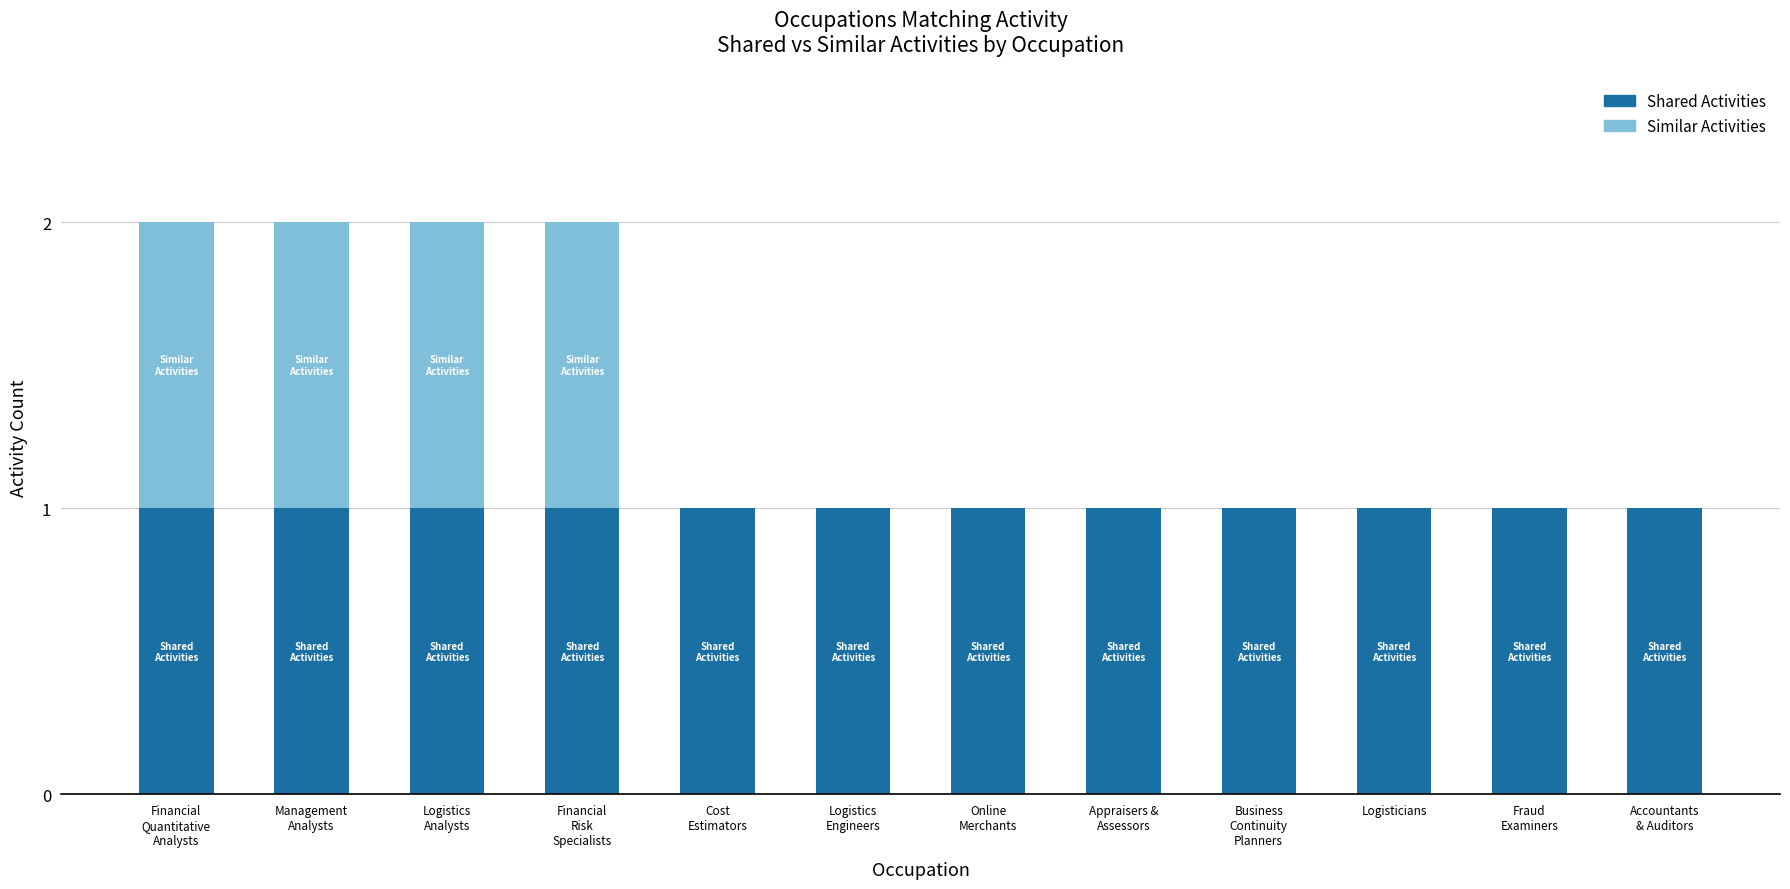

What are all the series names shown in the legend?

Shared Activities, Similar Activities